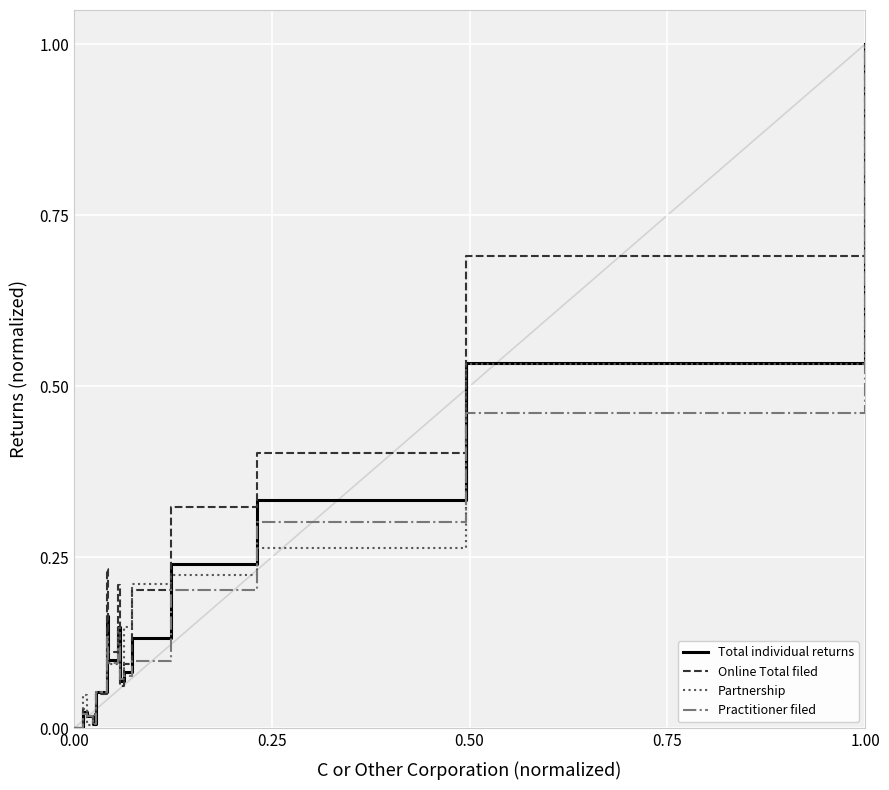

What is the maximum value for Partnership?

1.0